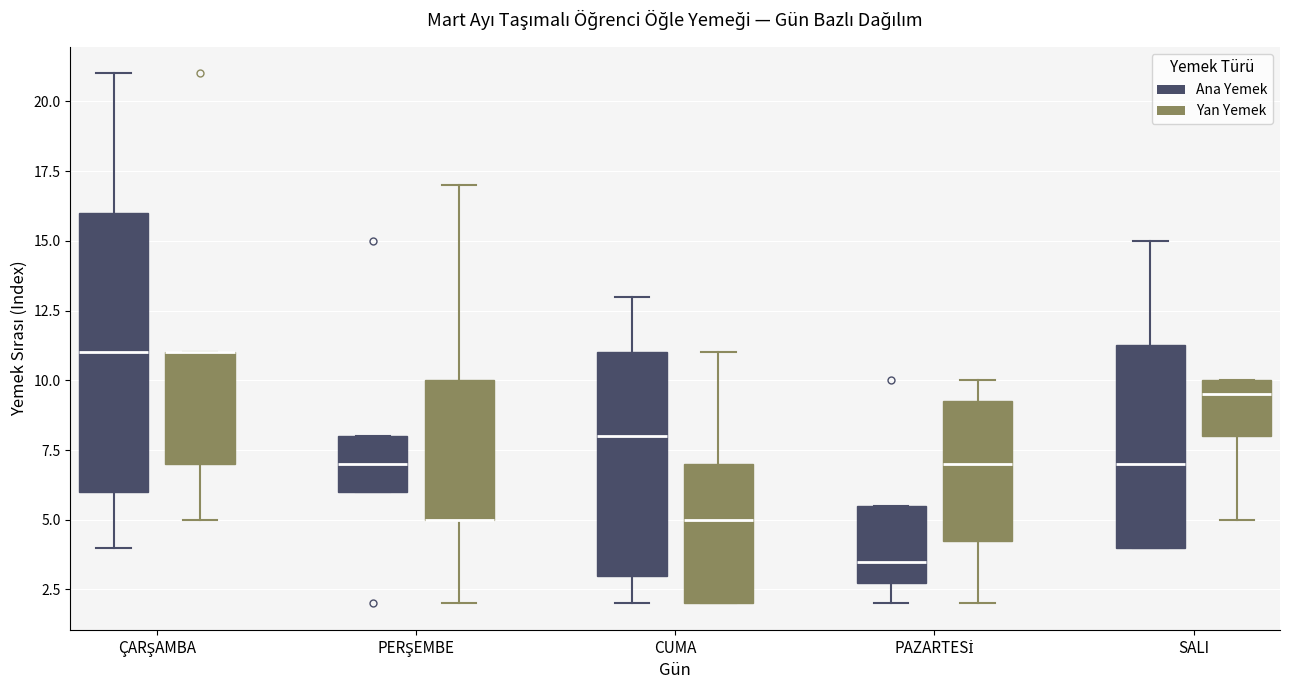

Reading left to right, transcribe this box plot: for each box, give where its median line is, the range the box spans, and where its two whiskers end, as read against the y-axis. The values are not printed on the chart, so give them approximately, as read against the axis.

ÇARŞAMBA (Ana Yemek): median 11.0, box 6.0 to 16.0, whiskers 4.0 to 21.0
ÇARŞAMBA (Yan Yemek): median 11.0 (drawn on the box's upper edge), box 7.0 to 11.0, whiskers 5.0 to 11.0
PERŞEMBE (Ana Yemek): median 7.0, box 6.0 to 8.0, whiskers 6.0 to 8.0
PERŞEMBE (Yan Yemek): median 5.0 (drawn on the box's lower edge), box 5.0 to 10.0, whiskers 2.0 to 17.0
CUMA (Ana Yemek): median 8.0, box 3.0 to 11.0, whiskers 2.0 to 13.0
CUMA (Yan Yemek): median 5.0, box 2.0 to 7.0, whiskers 2.0 to 11.0
PAZARTESİ (Ana Yemek): median 3.5, box 3.0 to 5.5, whiskers 2.0 to 5.5
PAZARTESİ (Yan Yemek): median 7.0, box 4.5 to 9.5, whiskers 2.0 to 10.0
SALI (Ana Yemek): median 7.0, box 4.0 to 11.5, whiskers 4.0 to 15.0
SALI (Yan Yemek): median 9.5, box 8.0 to 10.0, whiskers 5.0 to 10.0